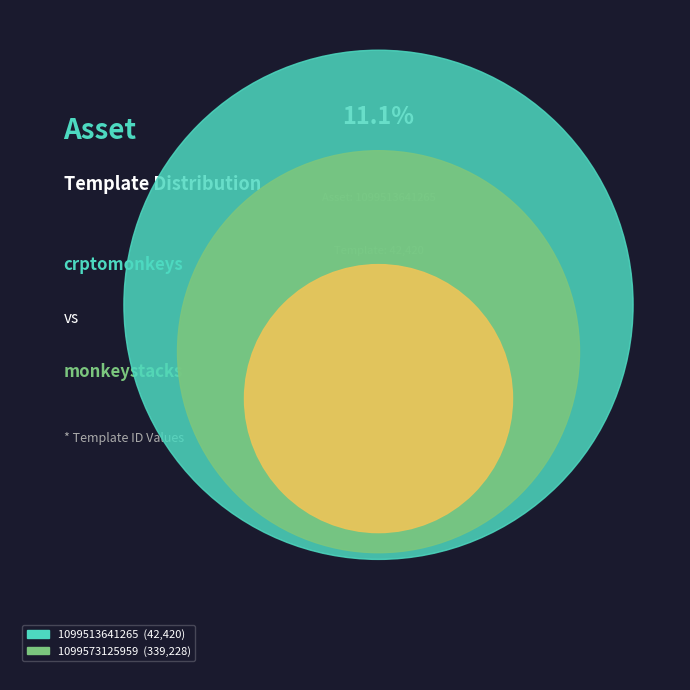

True or false: 1099513641265 accounts for 11% of the total.

True